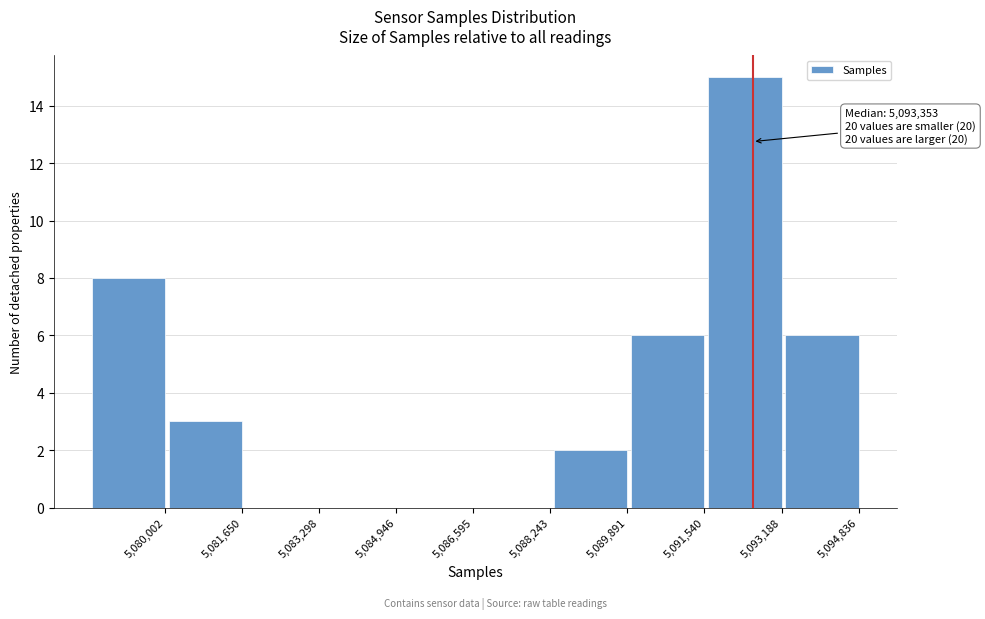

Reading left to right, list all the values displayed in this chart.

5,080,002=8	5,081,650=3	5,083,298=0	5,084,946=0	5,086,595=0	5,088,243=0	5,089,891=2	5,091,540=6	5,093,188=15	5,094,836=6